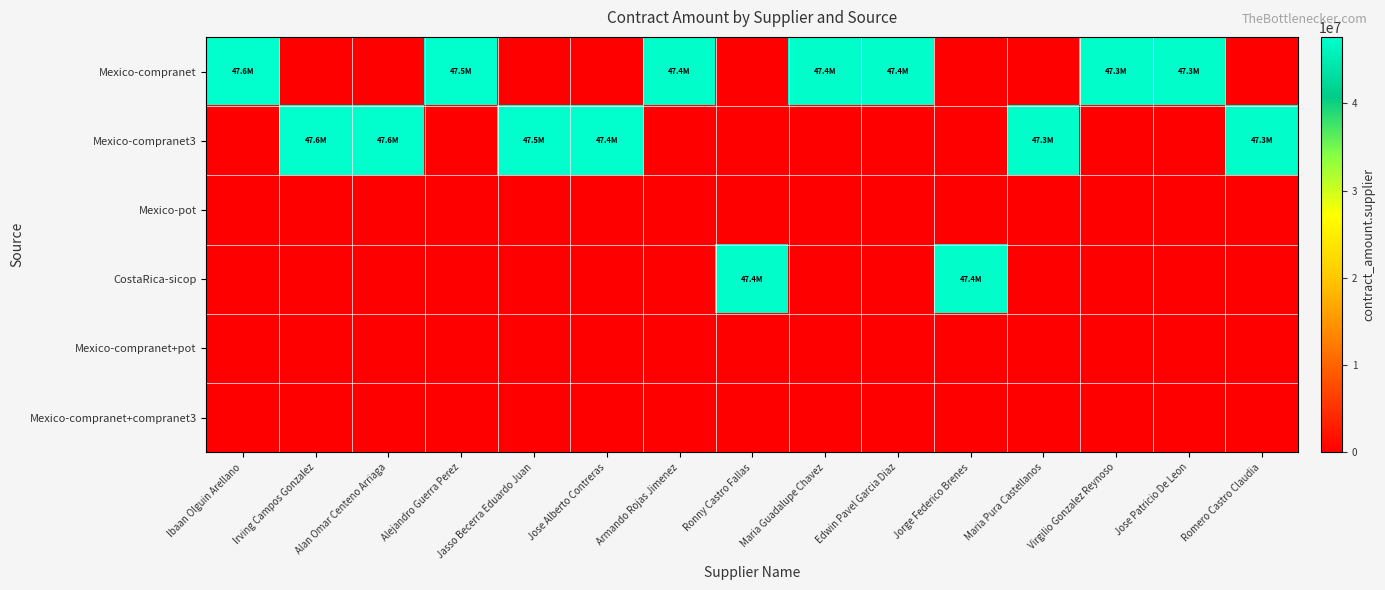

Which series changed the most between Jasso Becerra Eduardo Juan and Armando Rojas Jimenez?

Mexico-compranet3